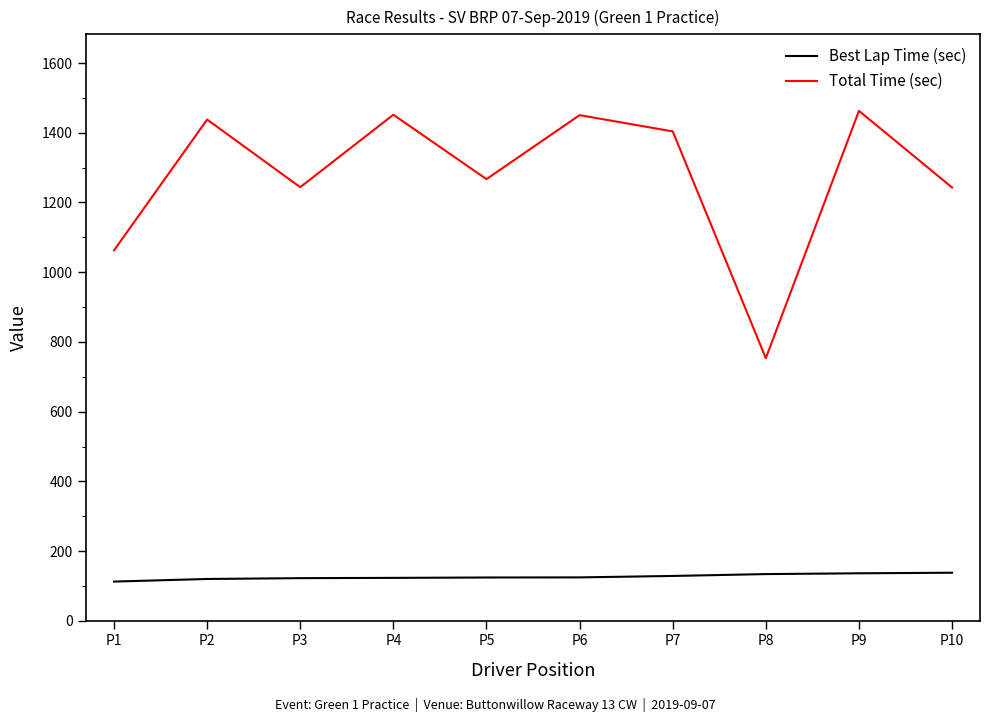

What are all the series names shown in the legend?

Best Lap Time (sec), Total Time (sec)